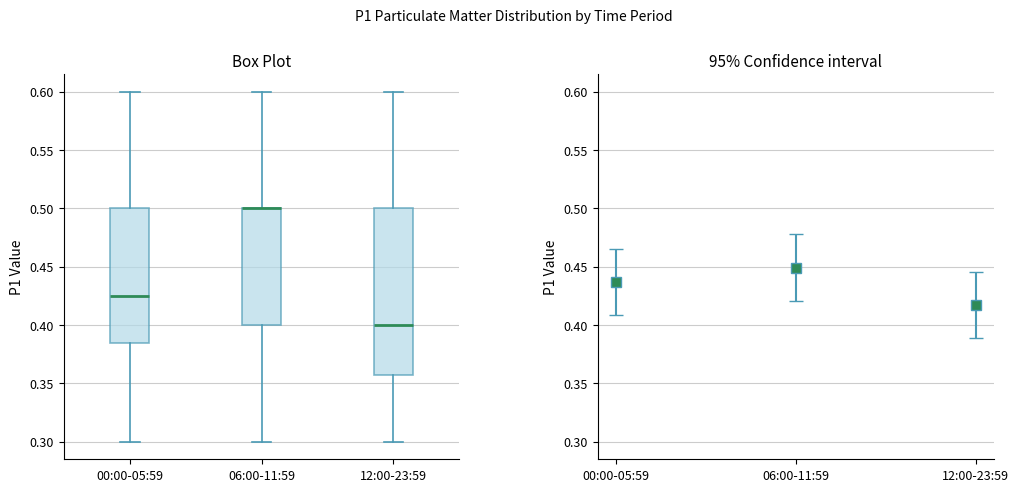

Reading left to right, transcribe this box plot: for each box, give where its median line is, the range the box spans, and where its two whiskers end, as read against the y-axis. The values are not printed on the chart, so give them approximately, as read against the axis.

00:00-05:59: median 0.425, box 0.385 to 0.500, whiskers 0.300 to 0.600
06:00-11:59: median 0.500 (drawn on the box's upper edge), box 0.400 to 0.500, whiskers 0.300 to 0.600
12:00-23:59: median 0.400, box 0.360 to 0.500, whiskers 0.300 to 0.600